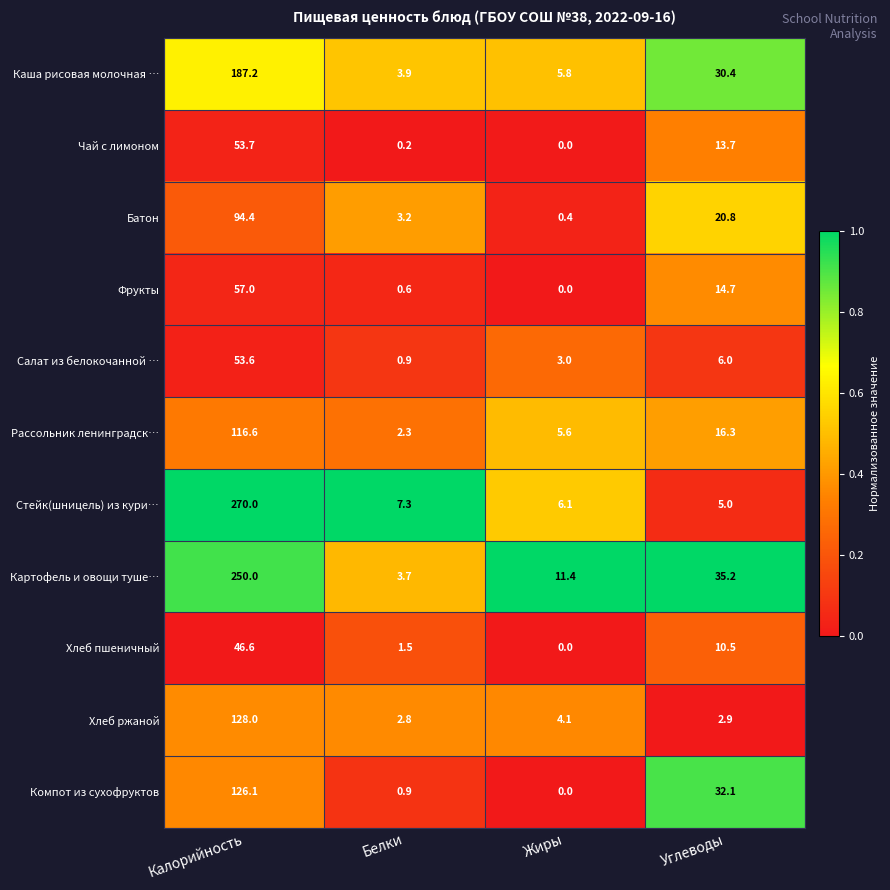

What value does the Стейк(шницель) из кури… series have at Белки?

7.3